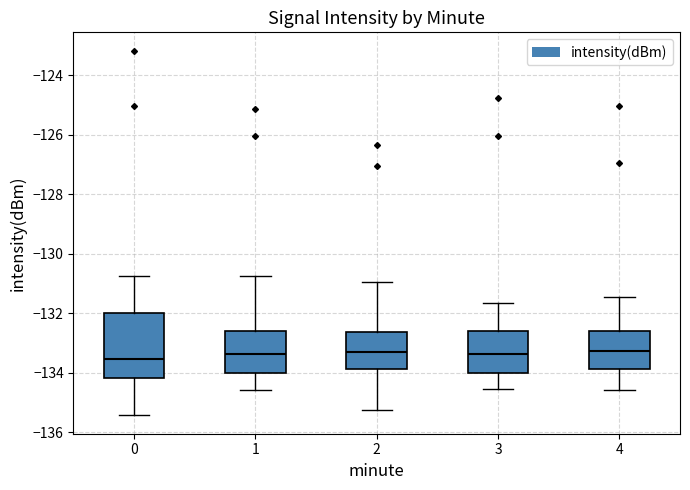

Where is the lower edge of the box at x = 1 on the y-axis? The values are not printed on the chart, so give them approximately, as read against the axis.

-134.0